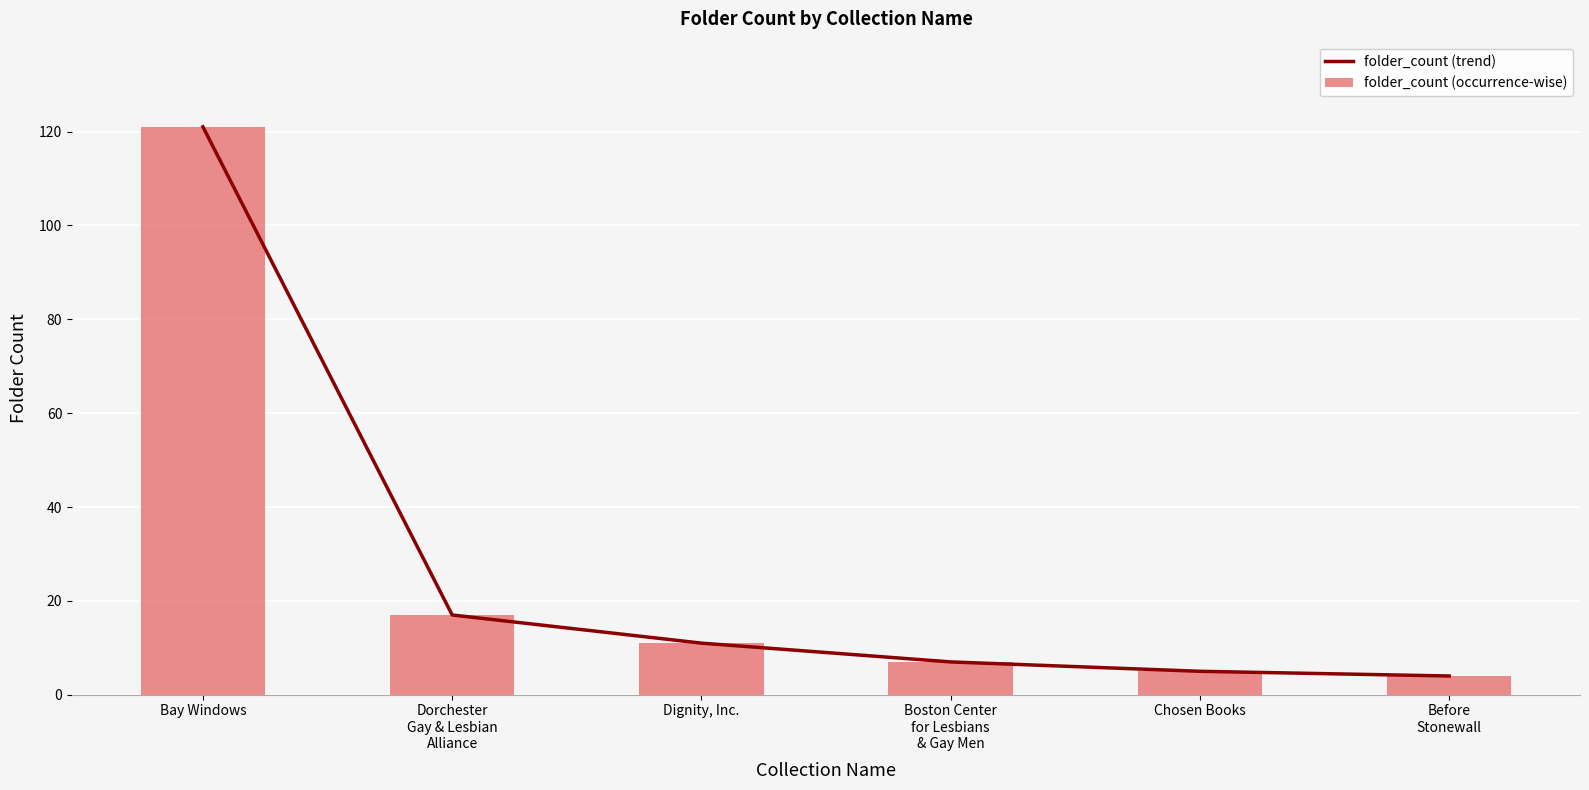

What is the maximum value for folder_count (trend)?

121